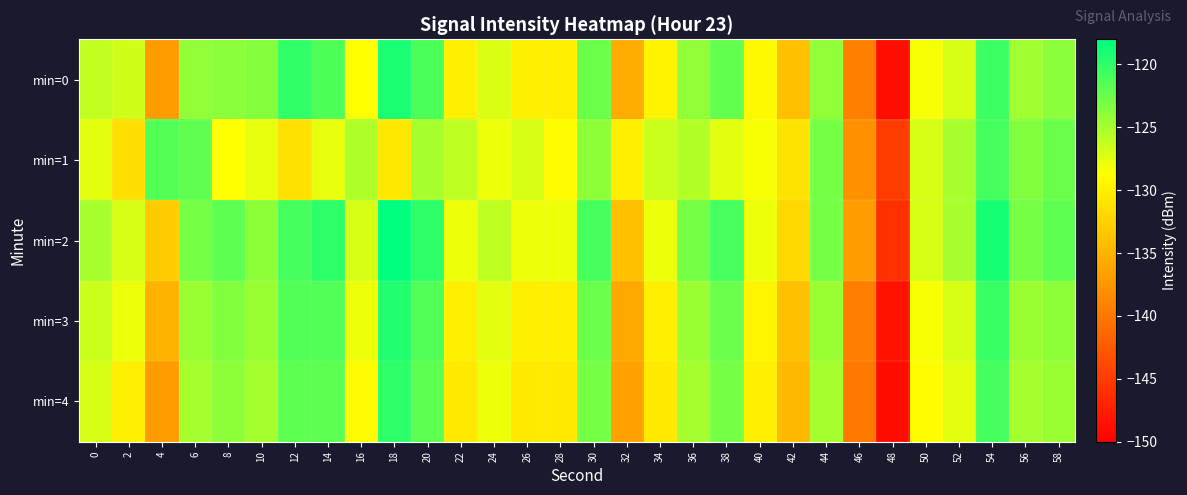

Reading left to right, extract all data points from this chart.

min=0: 0=-126.0	2=-126.7	4=-136.9	6=-124.0	8=-123.9	10=-123.5	12=-120.0	14=-121.3	16=-128.7	18=-119.0	20=-121.2	22=-129.9	24=-127.2	26=-130.0	28=-129.9	30=-122.5	32=-135.6	34=-129.7	36=-124.1	38=-122.2	40=-129.2	42=-133.9	44=-124.1	46=-139.4	48=-148.8	50=-128.3	52=-127.0	54=-120.6	56=-124.7	58=-123.8
min=1: 0=-127.5	2=-131.3	4=-121.5	6=-122.1	8=-128.6	10=-127.6	12=-131.2	14=-127.7	16=-125.3	18=-130.6	20=-125.0	22=-126.0	24=-128.0	26=-127.0	28=-129.0	30=-124.0	32=-130.0	34=-126.5	36=-125.5	38=-127.5	40=-128.5	42=-131.0	44=-123.0	46=-138.0	48=-145.0	50=-127.0	52=-125.0	54=-121.0	56=-123.5	58=-122.5
min=2: 0=-125.0	2=-127.0	4=-133.0	6=-123.0	8=-122.0	10=-124.0	12=-121.0	14=-120.0	16=-127.0	18=-118.0	20=-120.0	22=-128.0	24=-126.0	26=-128.0	28=-128.0	30=-121.0	32=-134.0	34=-128.0	36=-123.0	38=-121.0	40=-128.0	42=-132.0	44=-123.0	46=-137.0	48=-146.0	50=-127.0	52=-125.0	54=-119.0	56=-123.0	58=-122.0
min=3: 0=-126.5	2=-128.0	4=-135.0	6=-124.5	8=-123.5	10=-124.5	12=-121.5	14=-121.5	16=-128.0	18=-119.5	20=-121.5	22=-130.0	24=-127.5	26=-130.0	28=-130.0	30=-122.5	32=-136.0	34=-130.0	36=-124.5	38=-122.5	40=-129.5	42=-134.0	44=-124.5	46=-139.5	48=-148.5	50=-128.5	52=-127.0	54=-120.5	56=-124.5	58=-124.0
min=4: 0=-127.0	2=-130.0	4=-137.0	6=-125.0	8=-124.0	10=-125.0	12=-122.0	14=-122.0	16=-129.0	18=-120.0	20=-122.0	22=-130.5	24=-128.0	26=-130.5	28=-130.5	30=-123.0	32=-136.5	34=-130.5	36=-125.0	38=-123.0	40=-130.0	42=-134.5	44=-125.0	46=-140.0	48=-149.0	50=-129.0	52=-127.5	54=-121.0	56=-125.0	58=-124.5